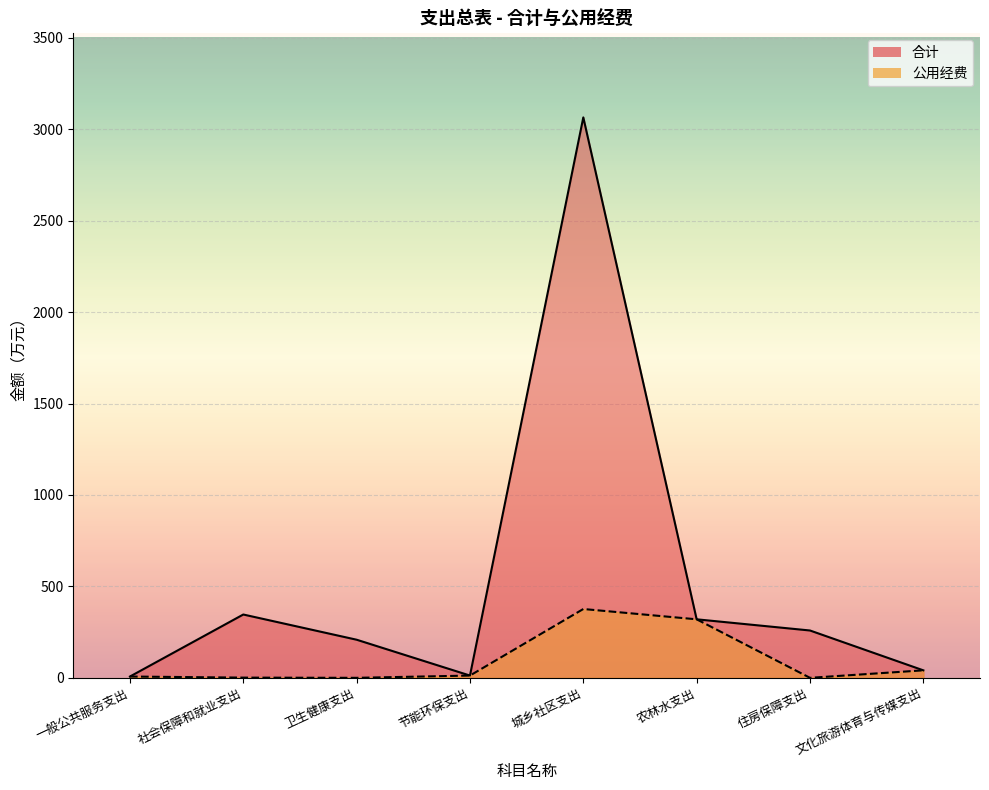

Count the number of data series in this chart.

2